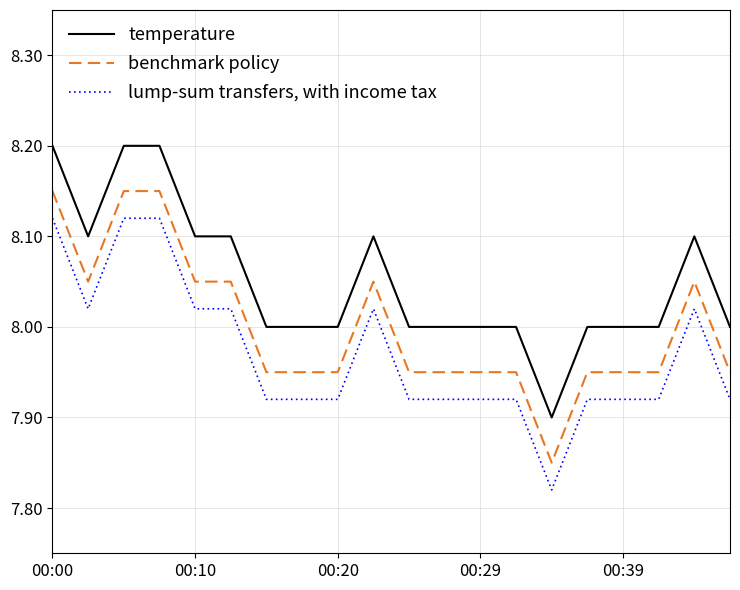

Rank the series by their average value, from lowest to highest.

lump-sum transfers, with income tax, benchmark policy, temperature